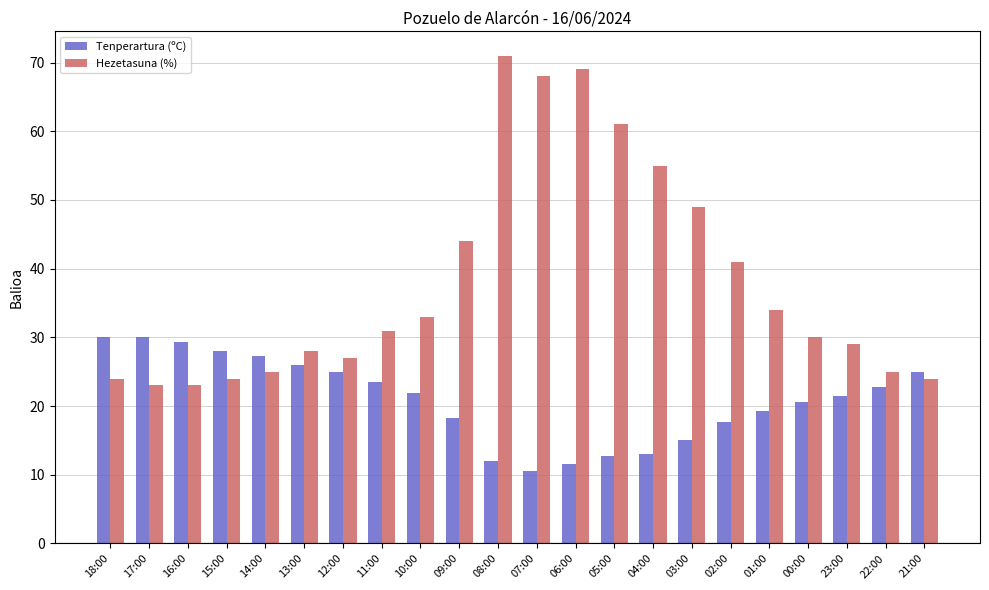

Rank the series by their average value, from highest to lowest.

Hezetasuna (%), Tenperartura (ºC)